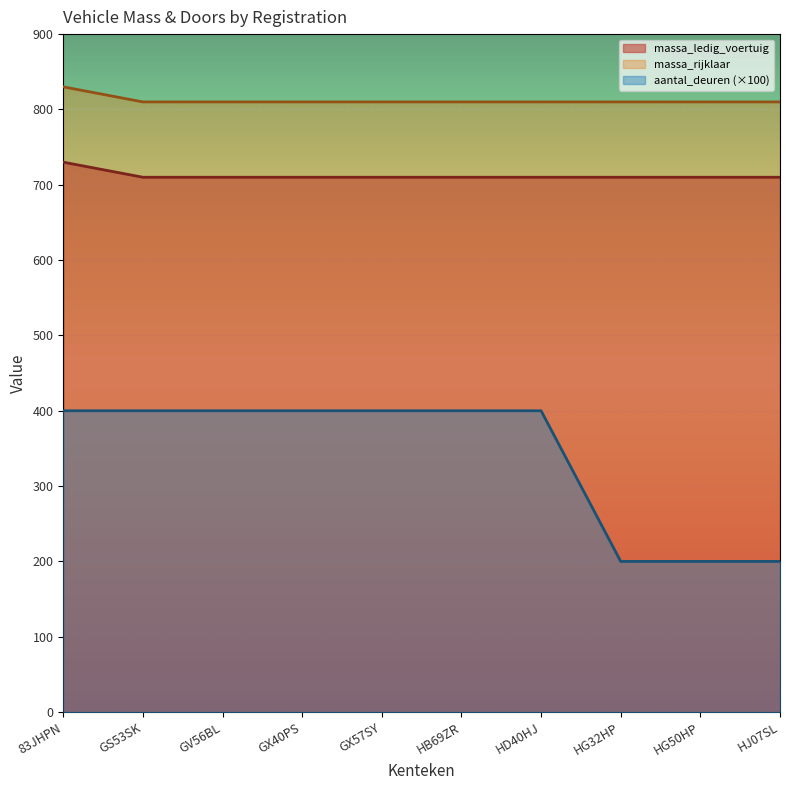

How many distinct data groups are displayed?

3